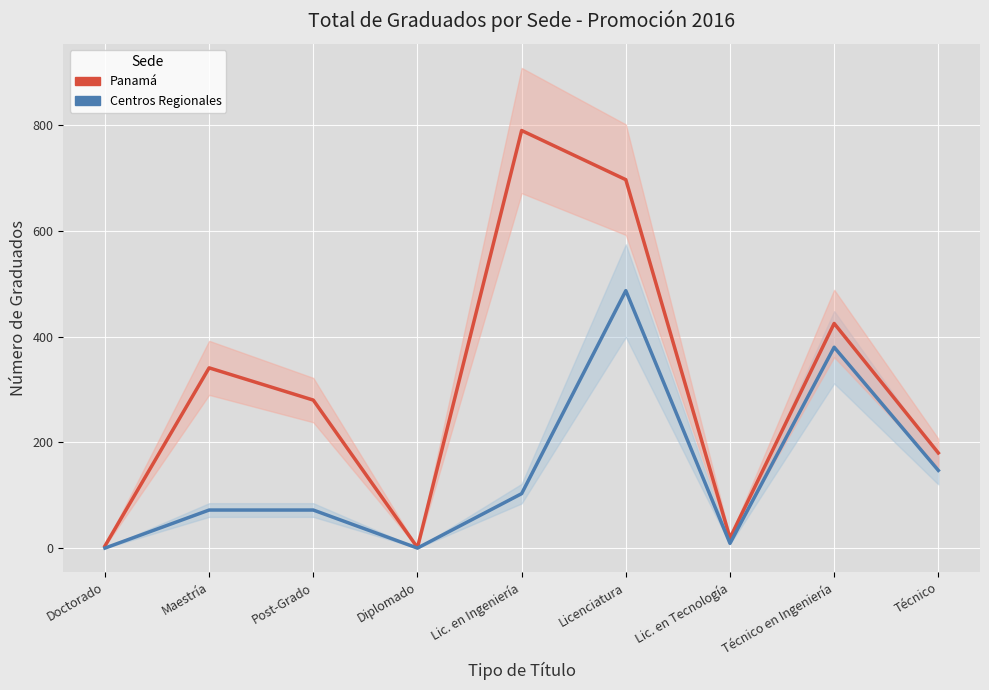

Which category has the lowest value in the Panamá series?

Diplomado